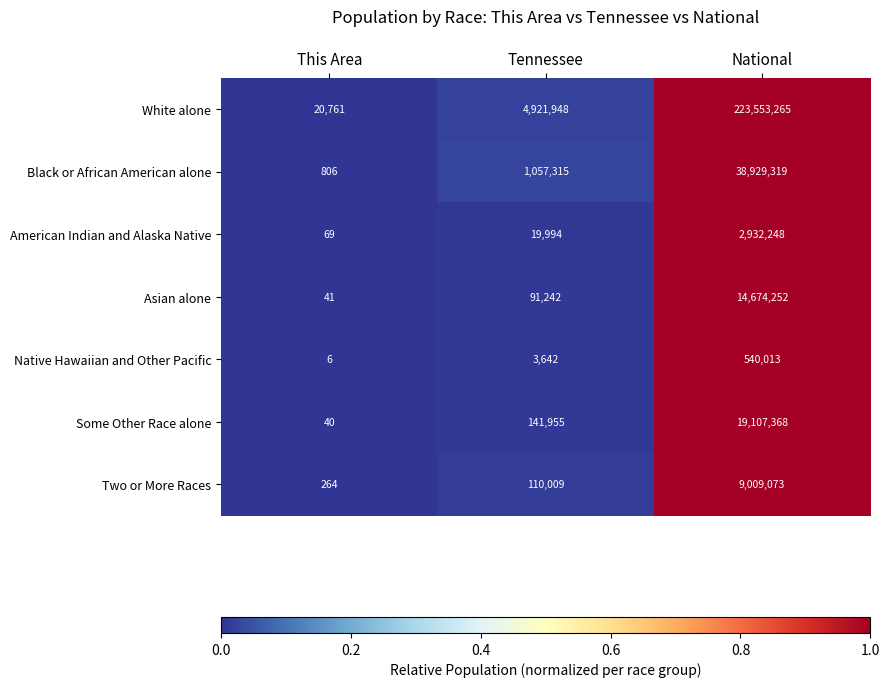

True or false: Two or More Races has a value of 110009 at Tennessee.

True